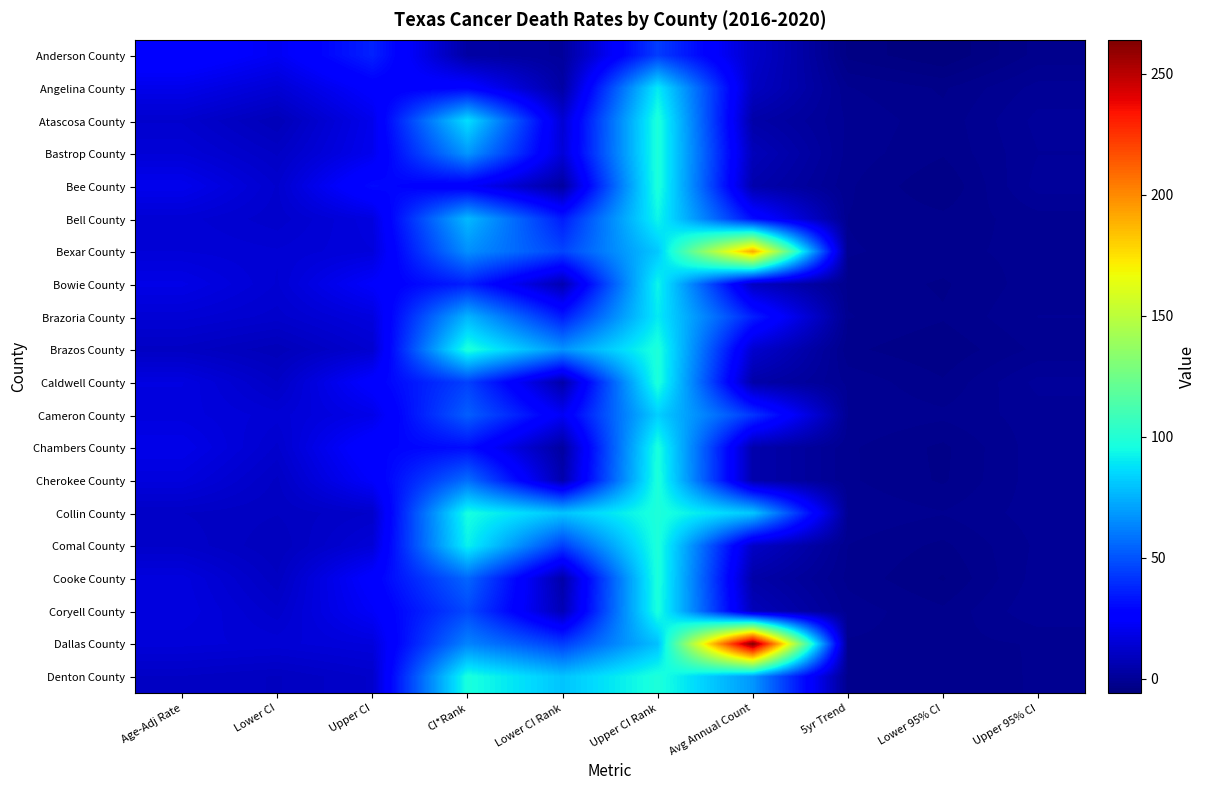

List the series in order of their peak value, highest first.

Dallas County, Bexar County, Atascosa County, Bastrop County, Bee County, Brazos County, Caldwell County, Cherokee County, Collin County, Comal County, Cooke County, Denton County, Chambers County, Coryell County, Bell County, Bowie County, Angelina County, Brazoria County, Cameron County, Anderson County